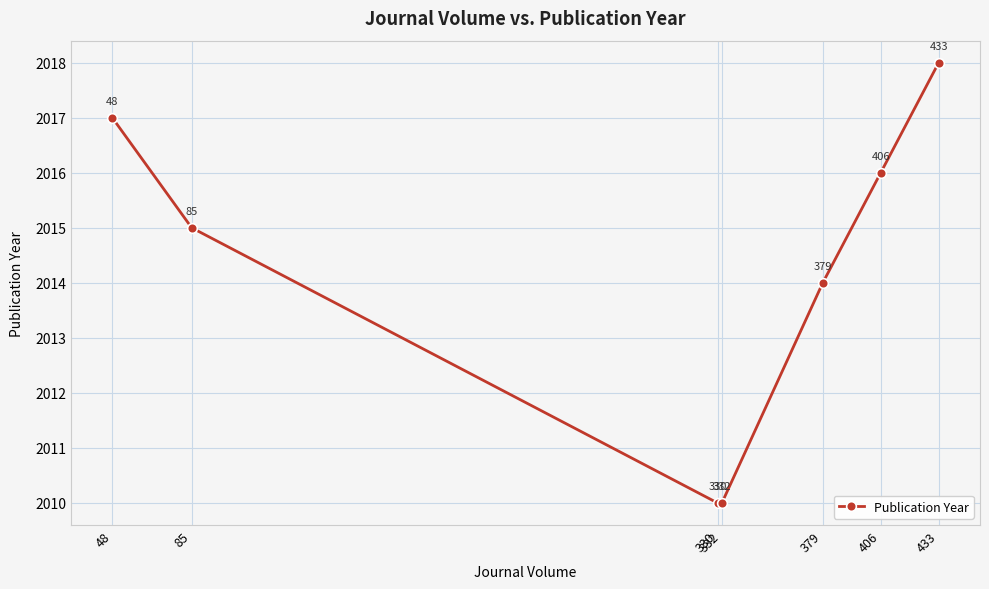

What is the difference between the values at 85 and 433?

3